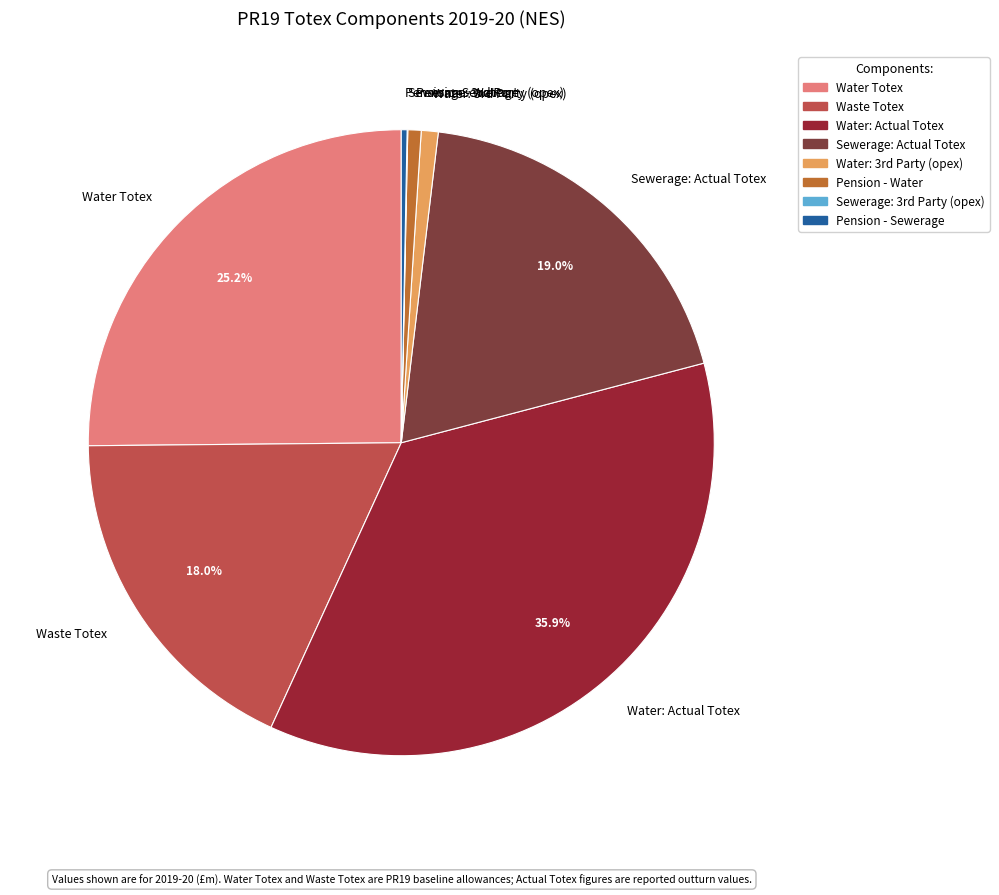

Combined, do Sewerage: Actual Totex and Water: Actual Totex account for over 50%?

Yes